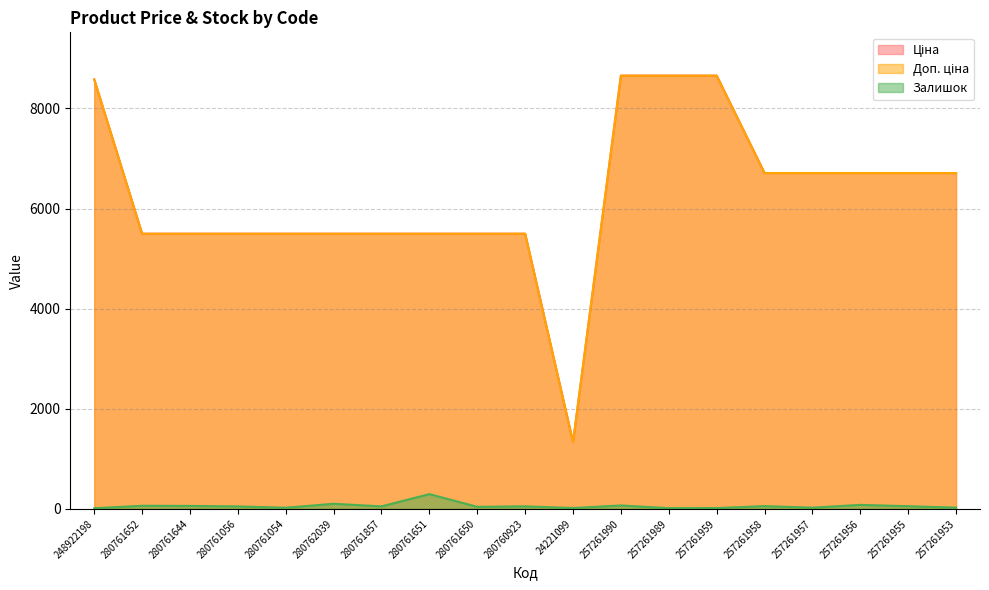

What is the total value across all series at 257261959?

17327.4